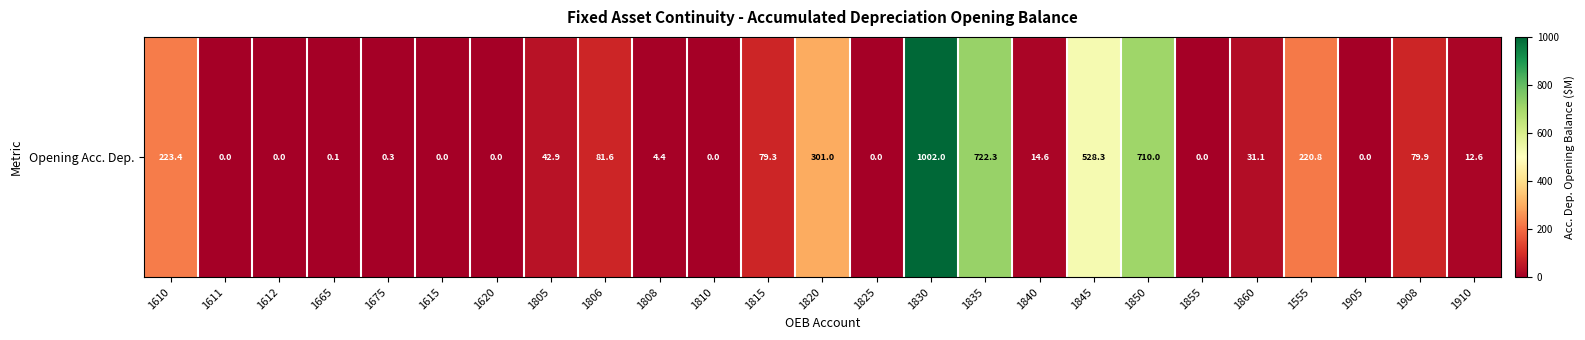

Between 1908 and 1806, which is larger?

1806